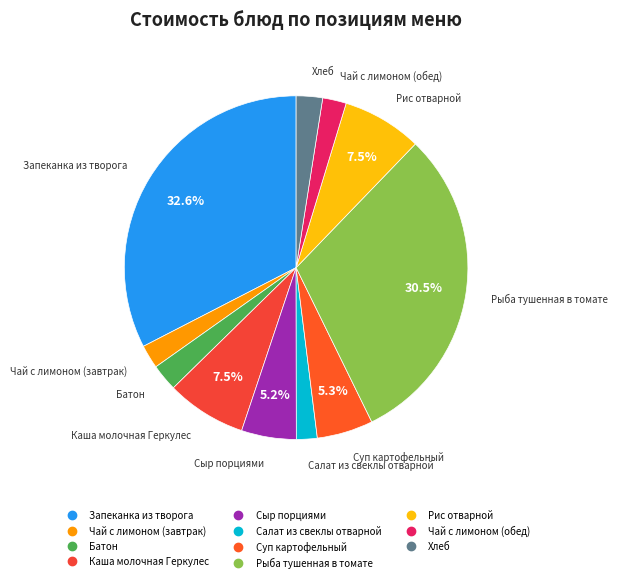

To the nearest percent, what is the combined percentage of Сыр порциями and Салат из свеклы отварной?

7%